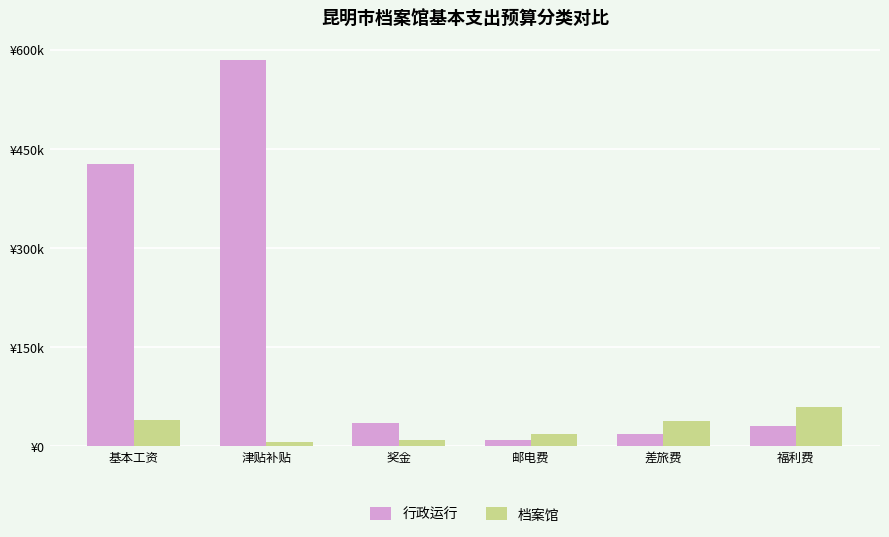

Reading left to right, what are all the values shown in this chart?

行政运行: 基本工资=427284	津贴补贴=584052	奖金=35607	邮电费=9297	差旅费=18900	福利费=30000
档案馆: 基本工资=39282	津贴补贴=6606	奖金=10206	邮电费=18594	差旅费=37800	福利费=60000